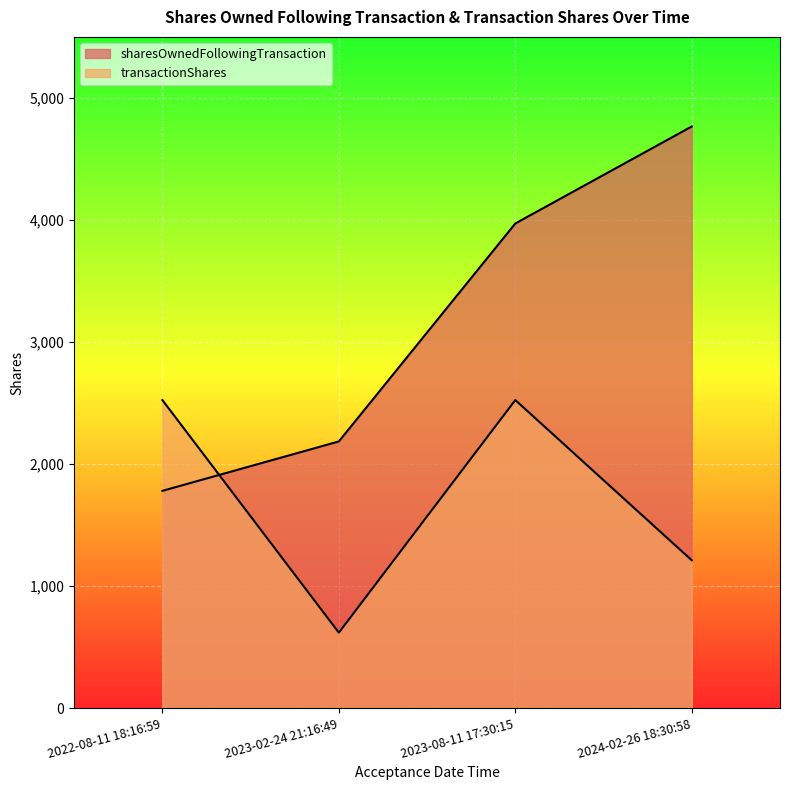

What is the average value of the sharesOwnedFollowingTransaction series?

3176